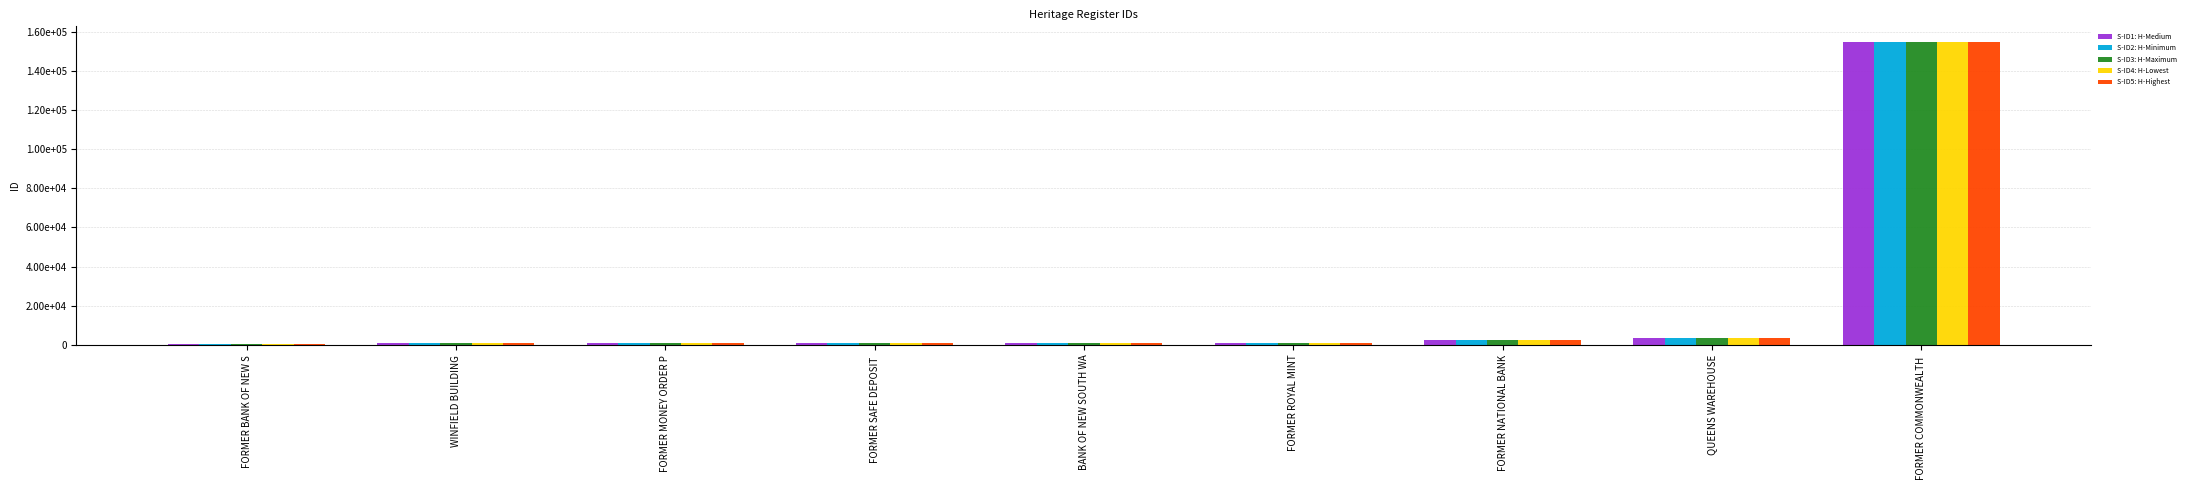

What is the label of the 1st bar from the left?

FORMER BANK OF NEW S